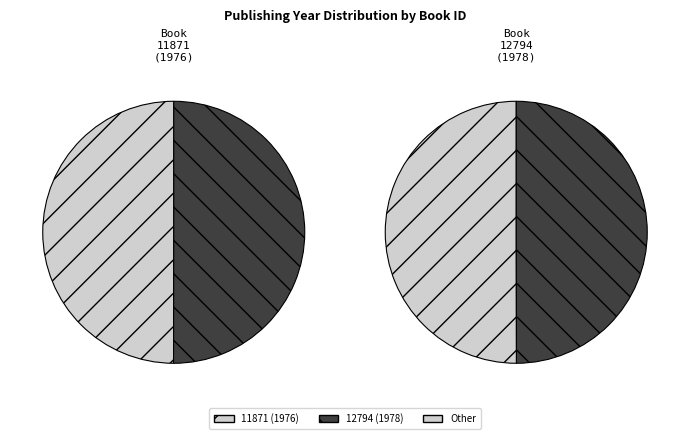

What is the smallest slice in the pie chart?

11871